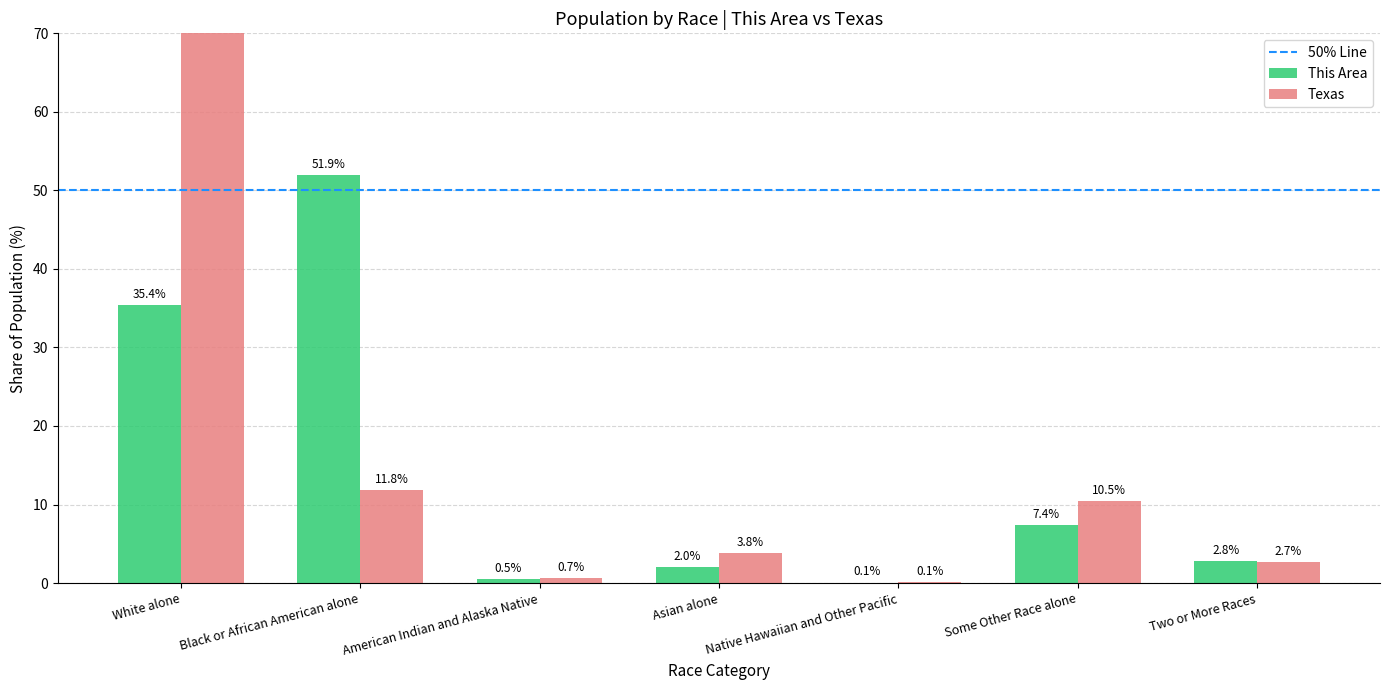

What is the sum of the This Area values at White alone and Some Other Race alone?

42.8